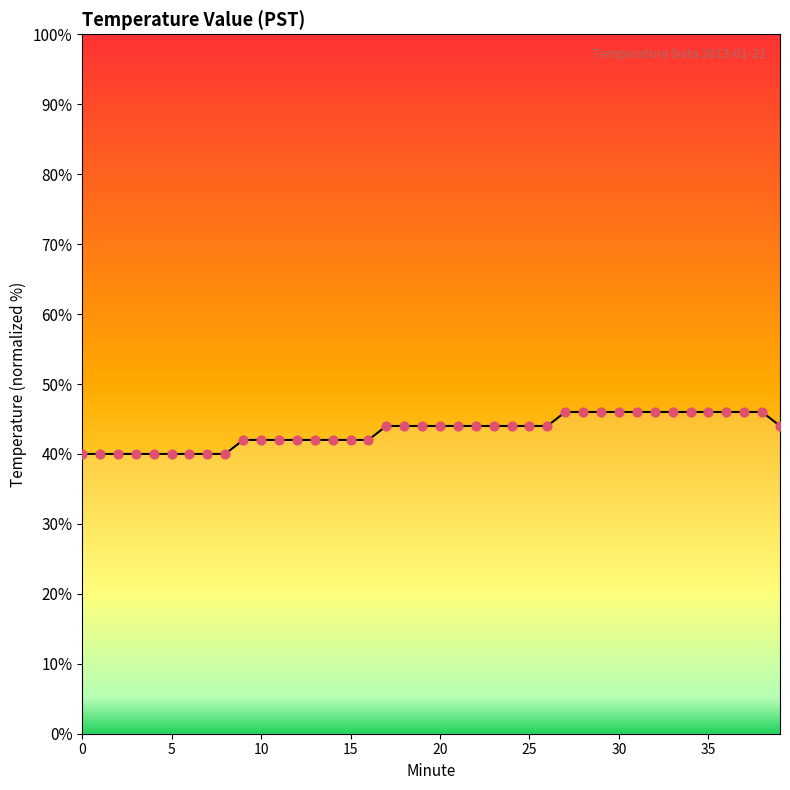

What is the difference between the maximum and minimum values?

6.0